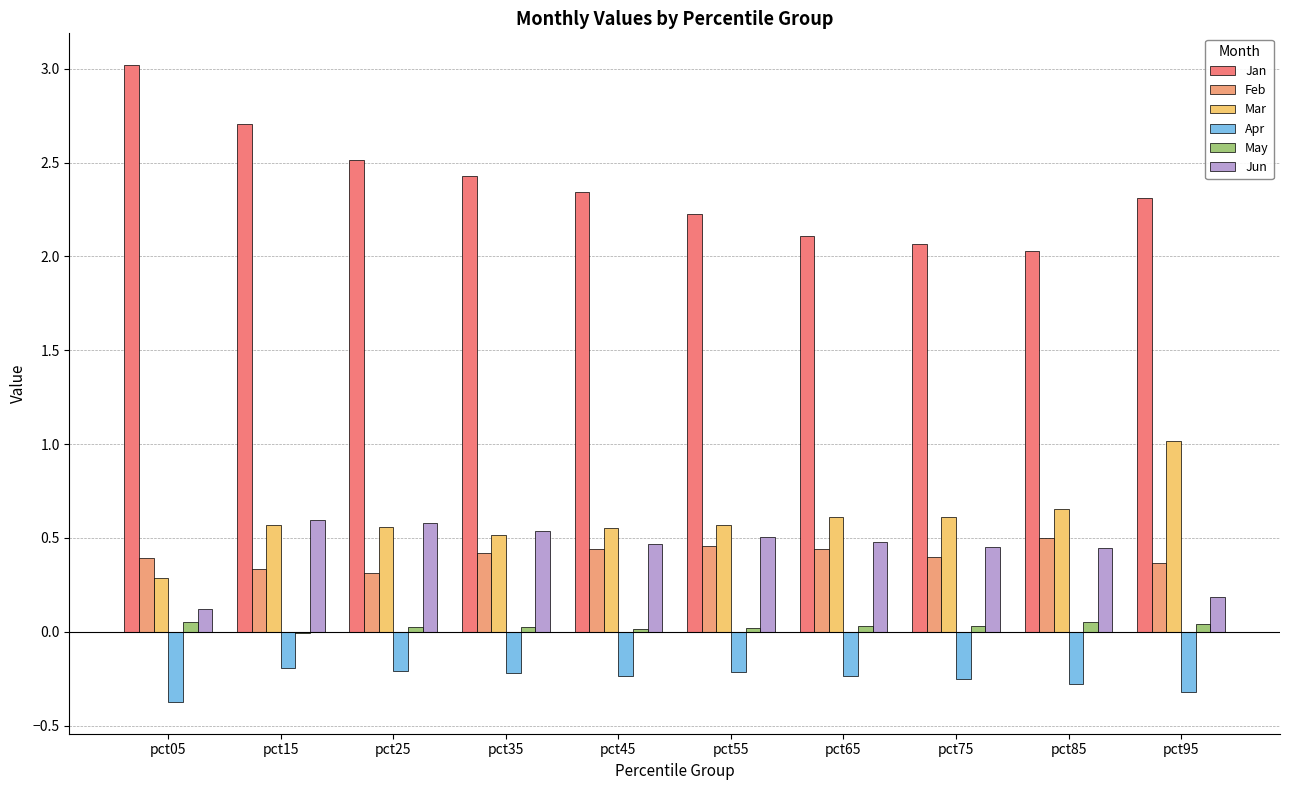

At how many categories does at least one series exceed 2?

10